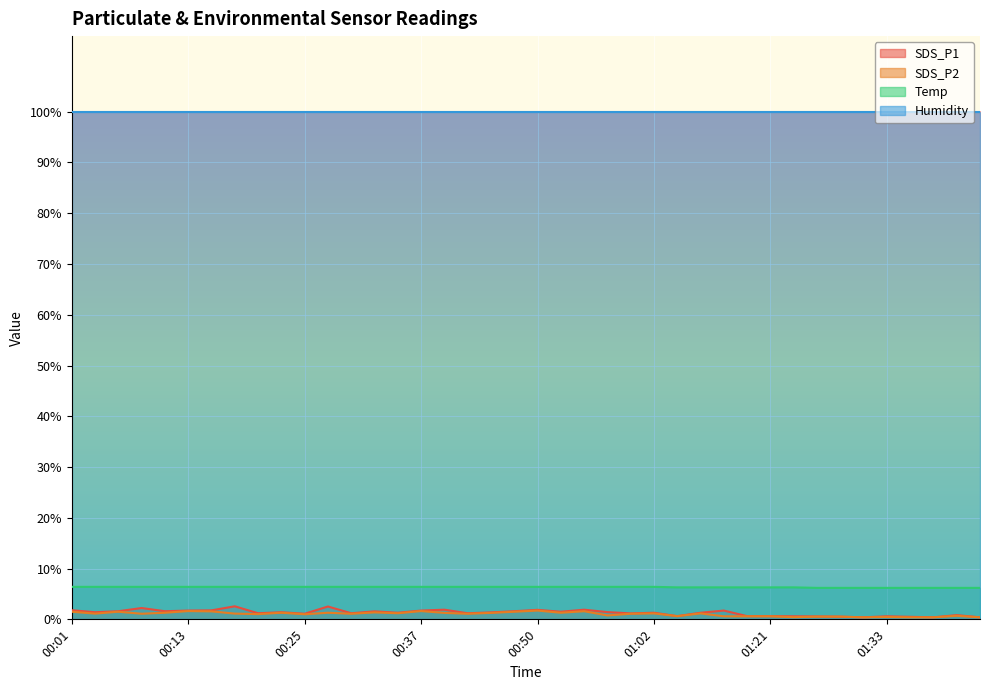

True or false: SDS_P2 and SDS_P1 cross at least once.

False